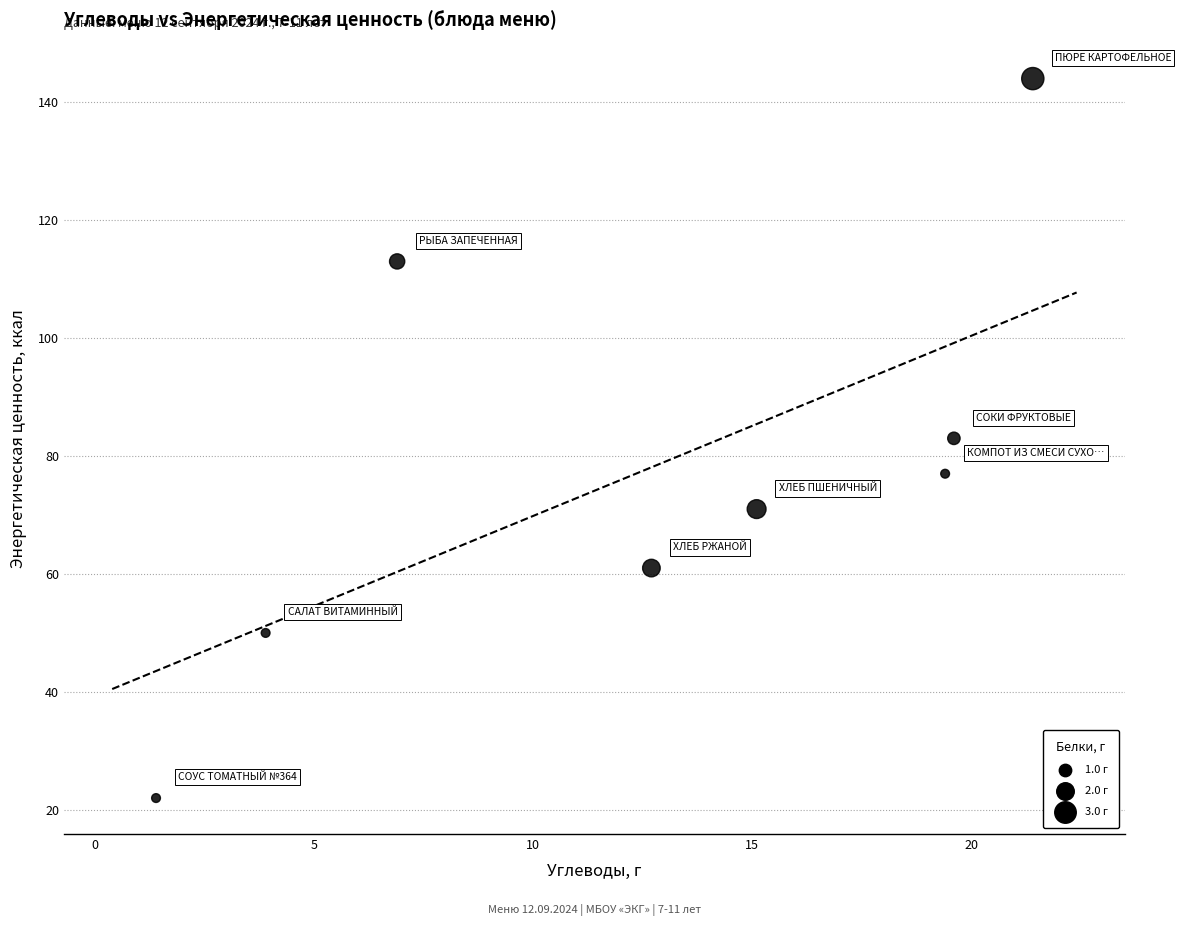

What is the range of Y values (max minus min)?

122